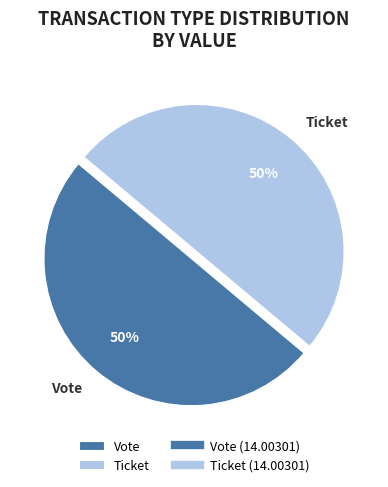

Is the sum of Vote and Ticket greater than half?

Yes